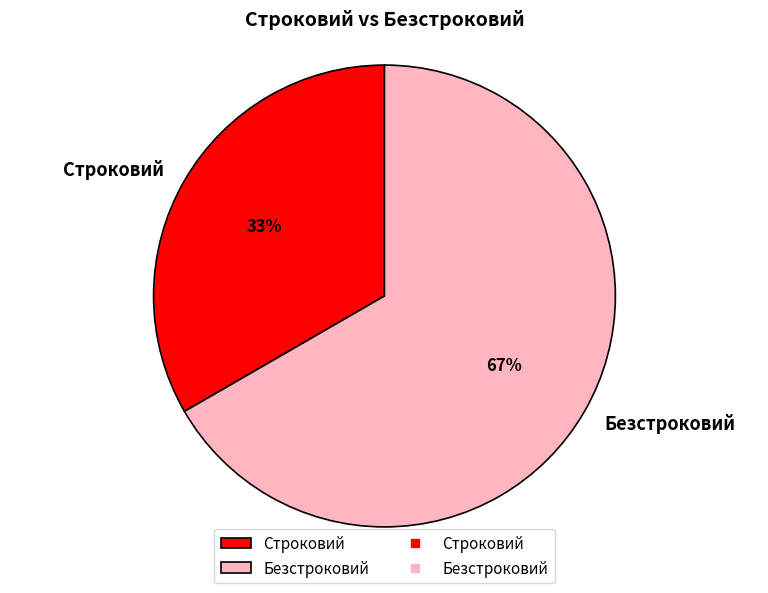

To the nearest percent, what is the average slice percentage?

50%